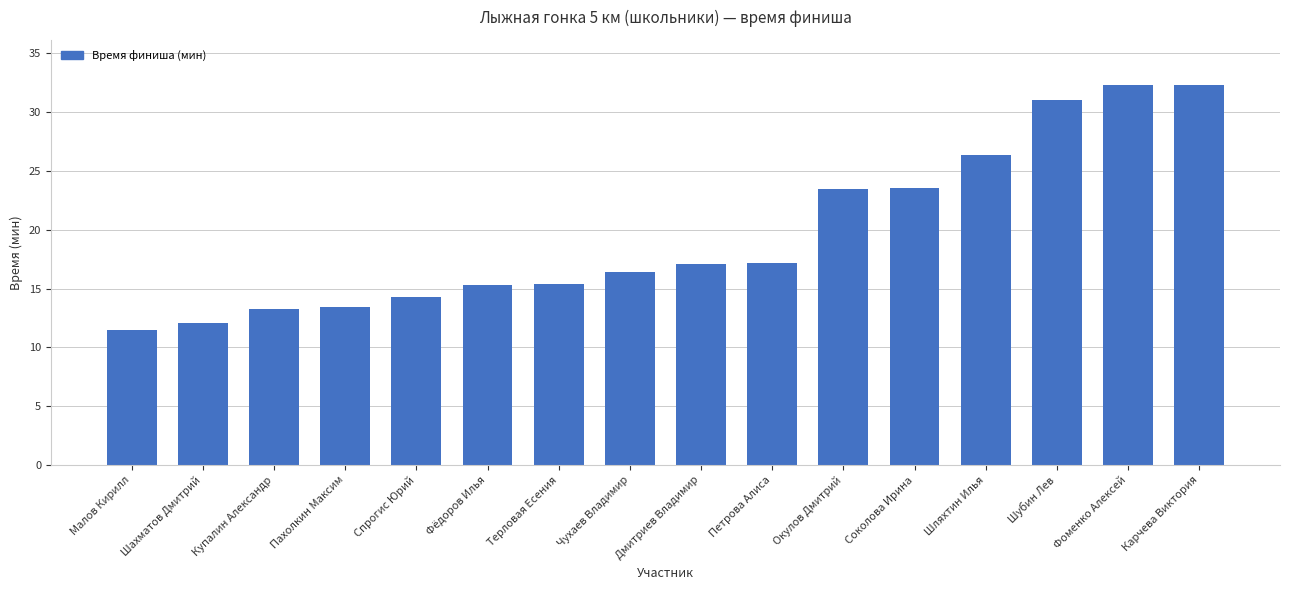

Is it true that the value at Шляхтин Илья is 26.4?

True